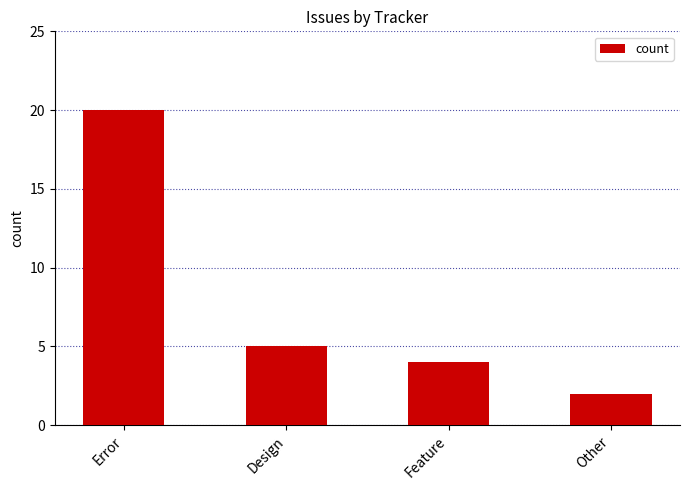

What is the approximate value at Feature?

4